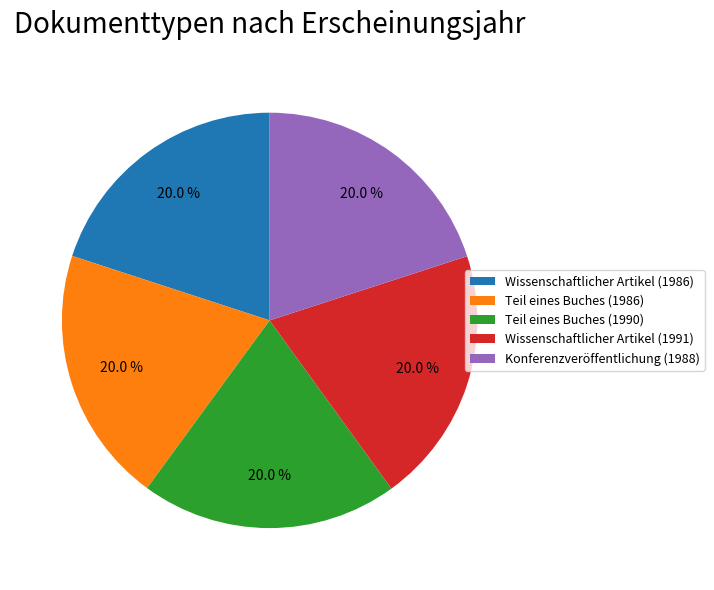

What is the ratio of the value at Teil eines Buches (1986) to the value at Konferenzveröffentlichung (1988)?

1.0